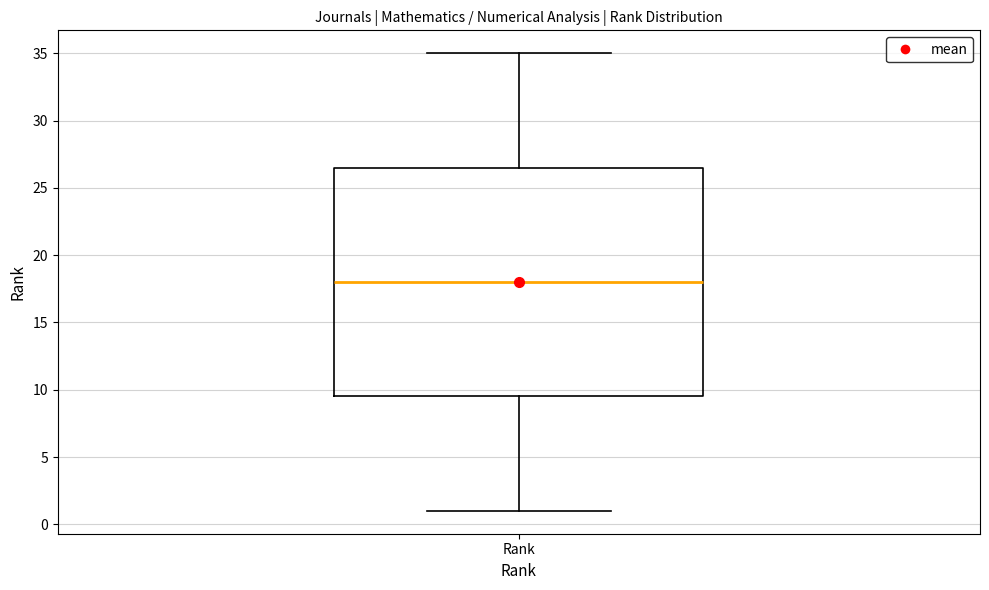

Where is the lower edge of the box for Rank on the y-axis? The values are not printed on the chart, so give them approximately, as read against the axis.

9.5